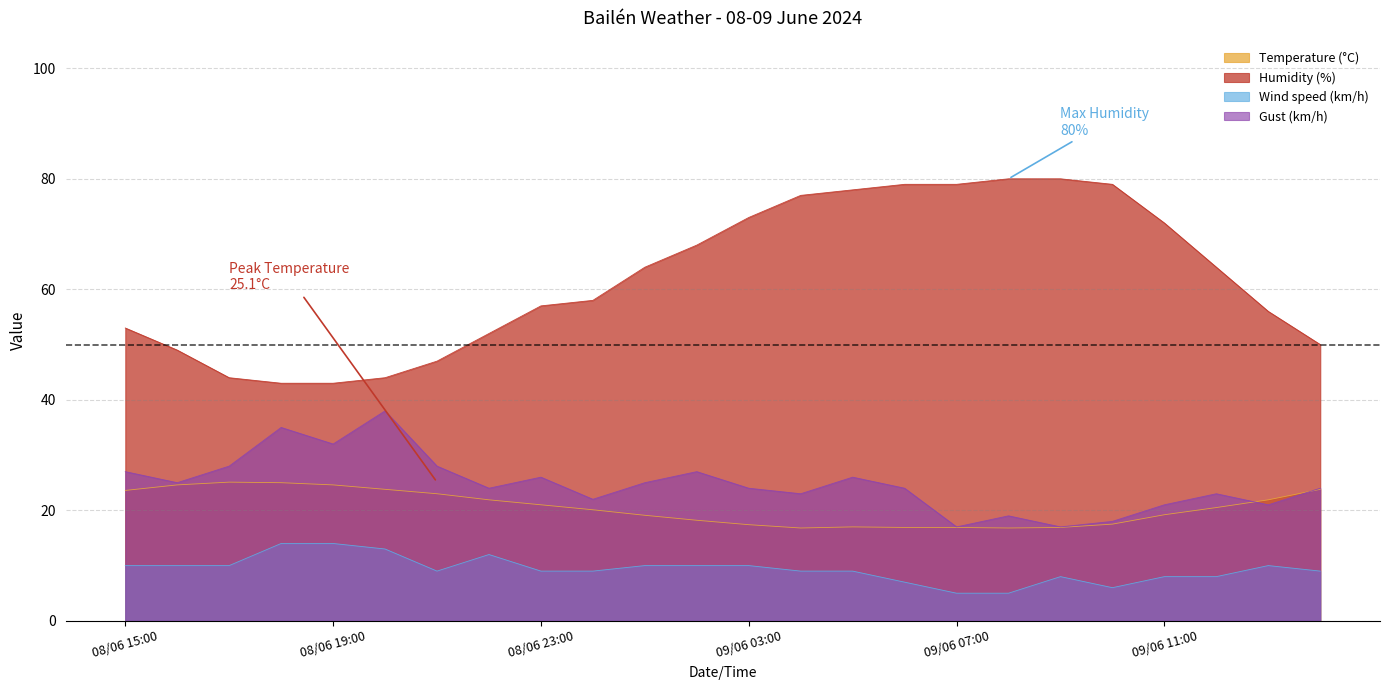

The value of Temperature (°C) at 09/06 10:00 is 17.5. True or false?

True